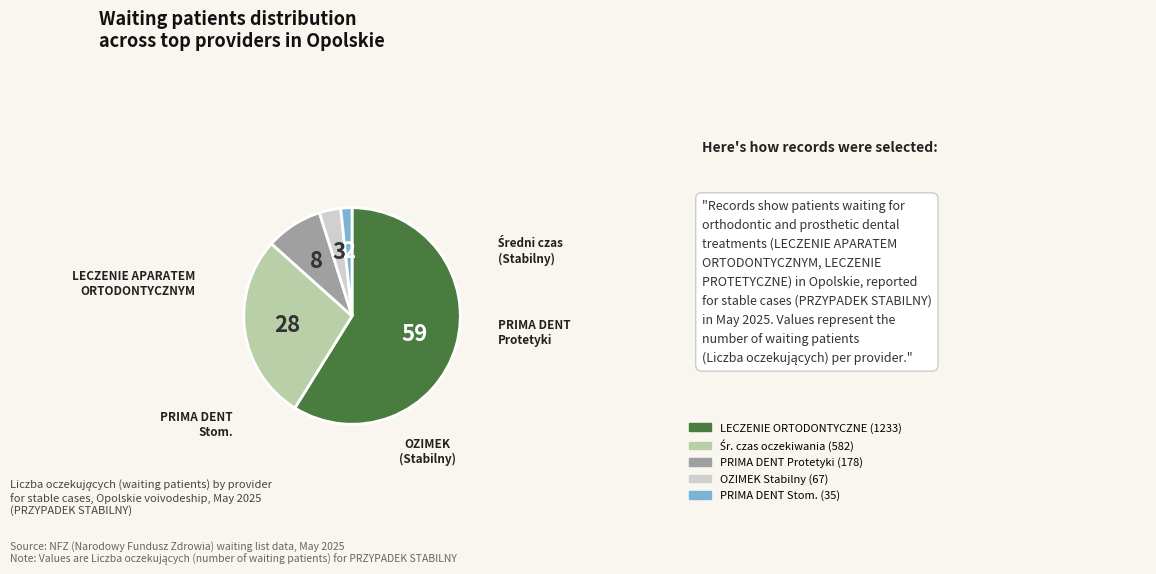

Is there a majority slice in this chart?

Yes